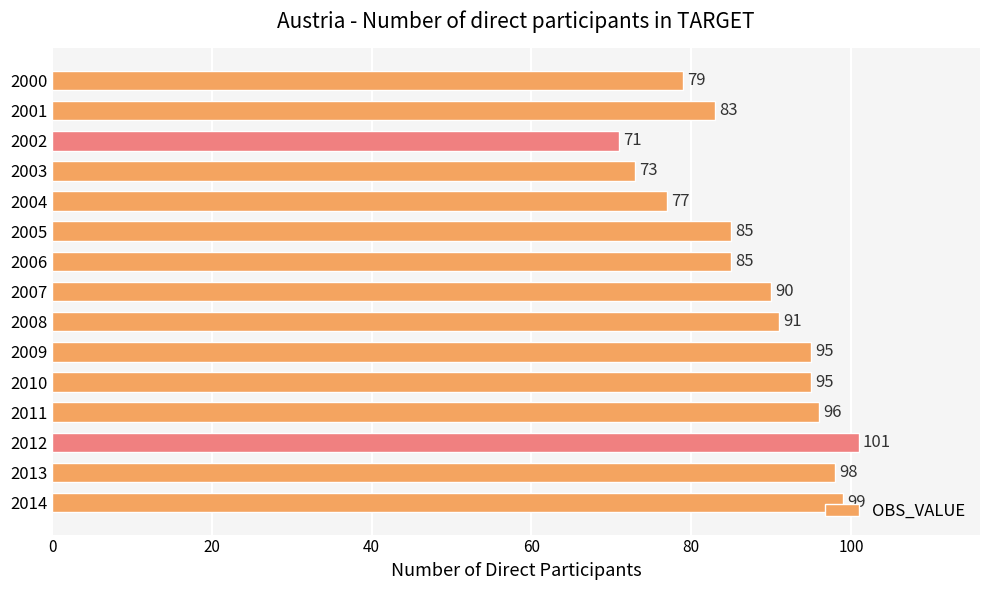

True or false: the data shows 73 at 2003.

True